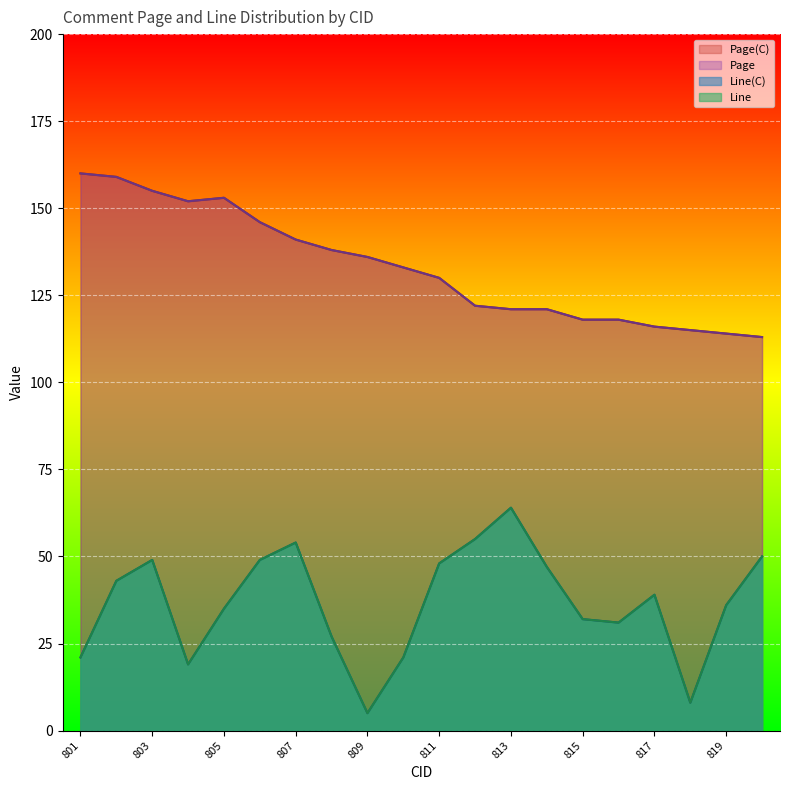

What is the difference between the Page(C) values at 802 and 805?

6